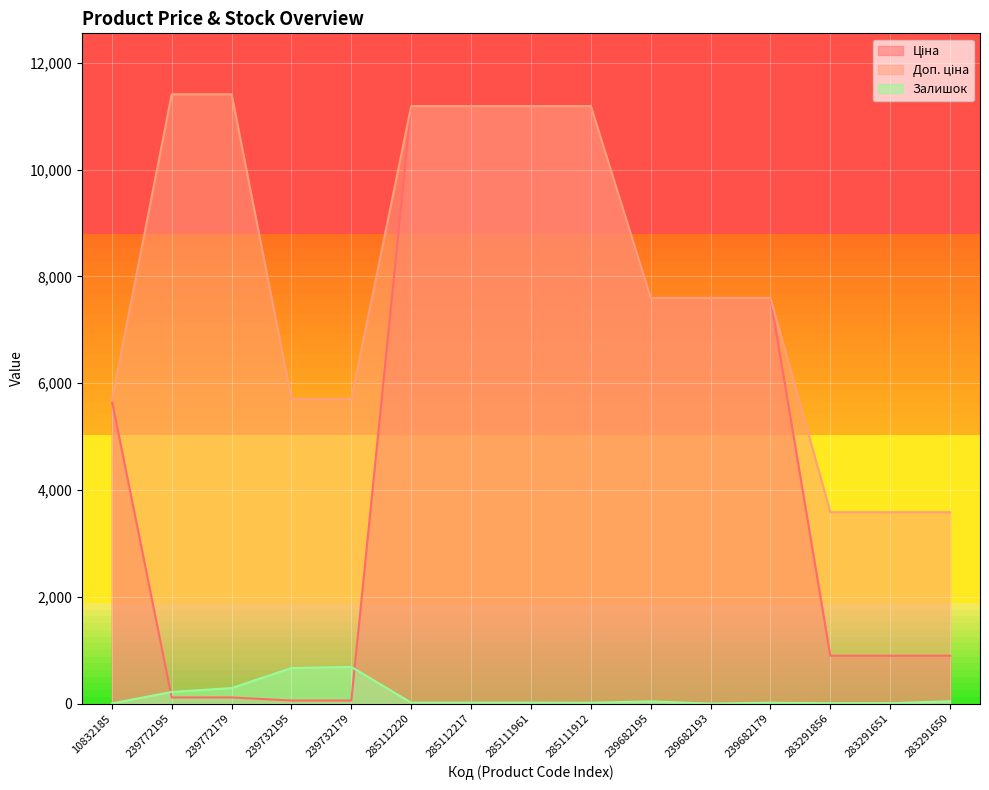

List the series in order of their overall mean, highest first.

Доп. ціна, Ціна, Залишок